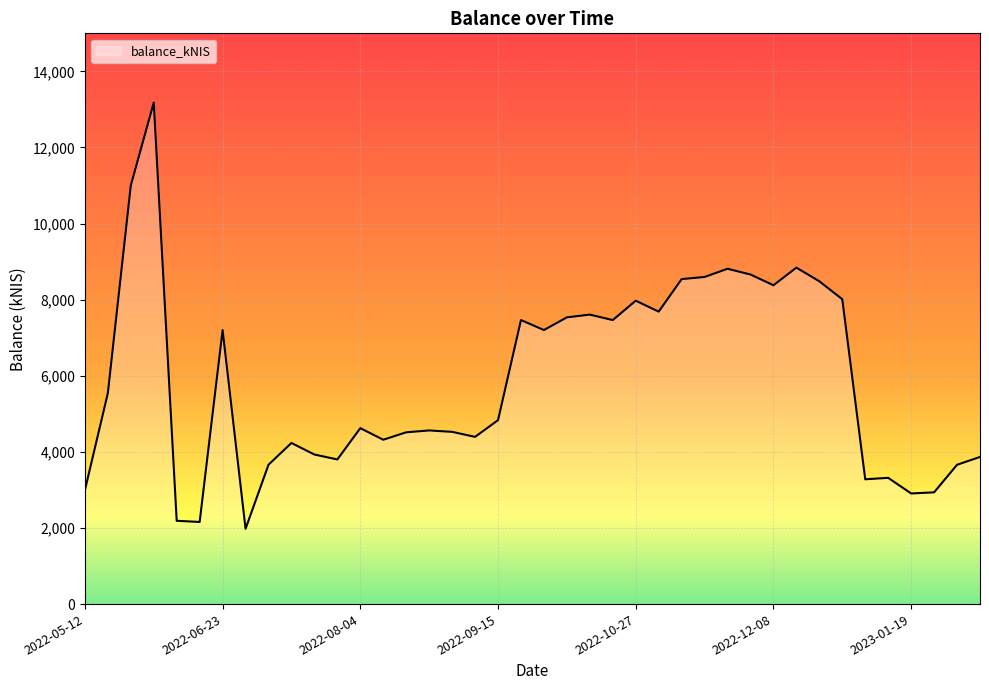

What is the greatest value displayed?

13179.6